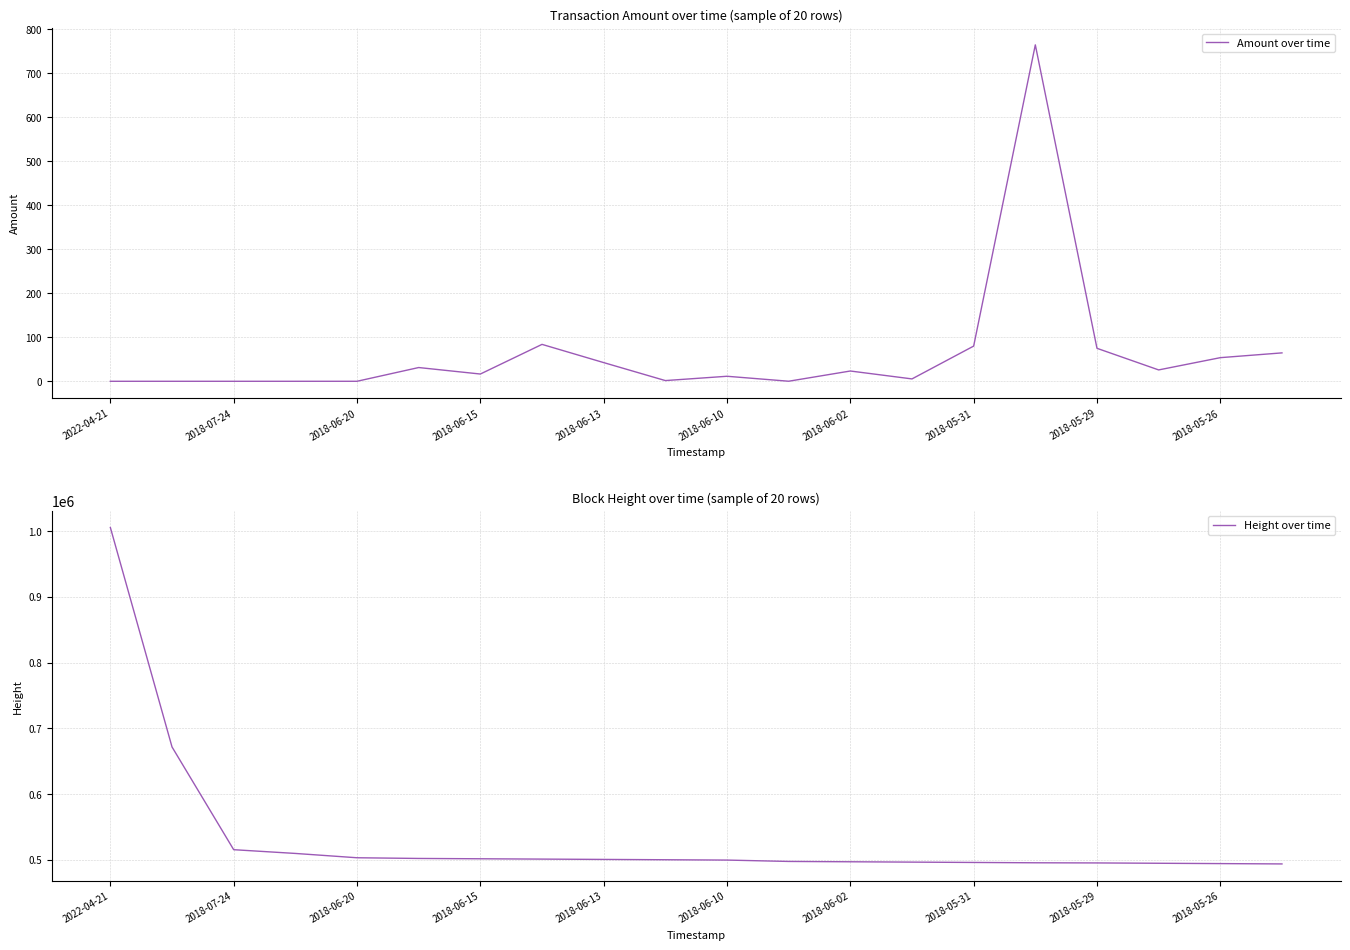

How many interior local peaks does the Amount over time series have?

5